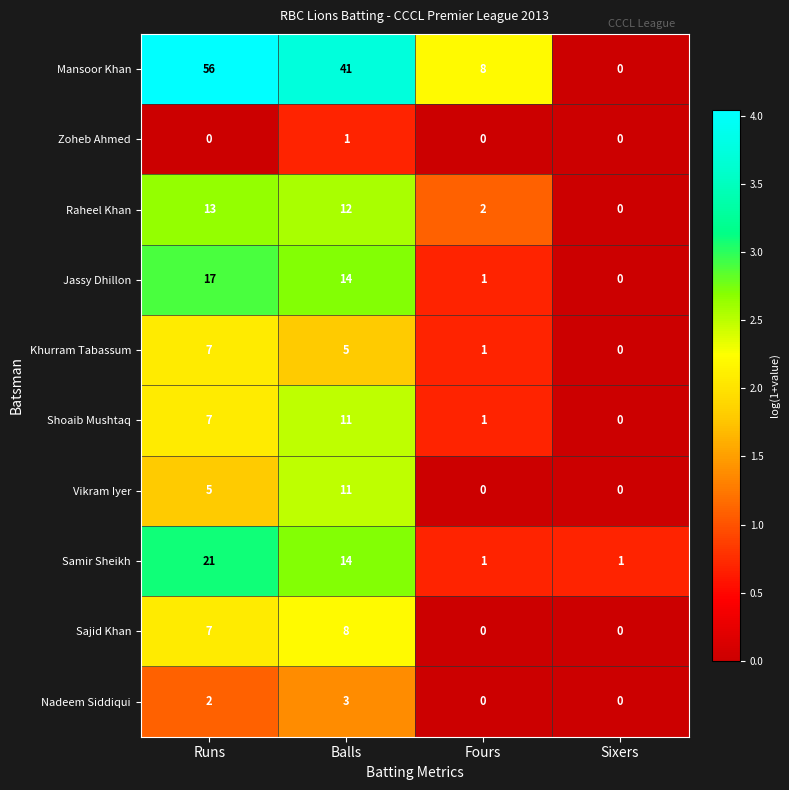

What is the average value of the Mansoor Khan series?

26